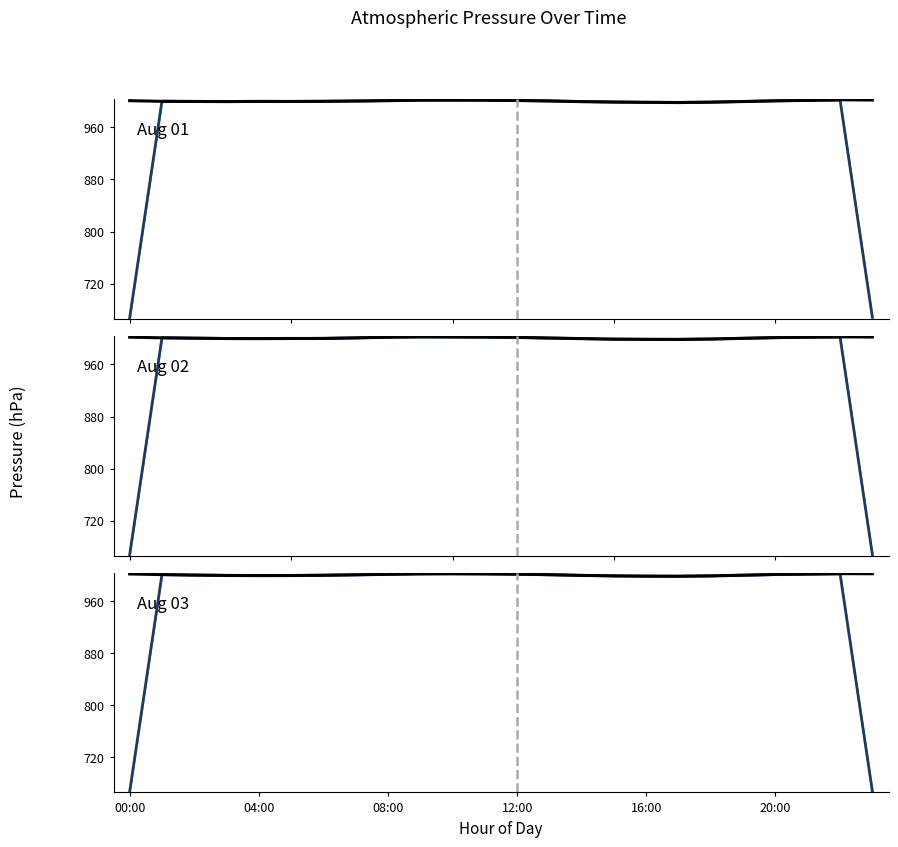

Is this an area chart (filled region under the line)?

No